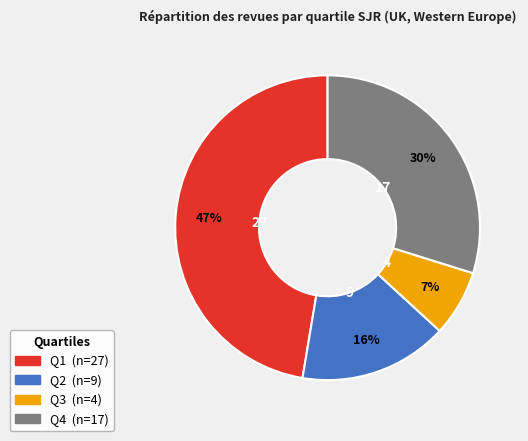

Do Q3 and Q2 together represent more than half of the pie?

No